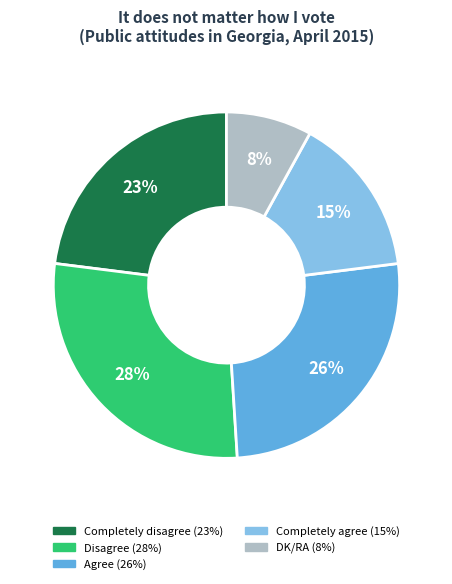

To the nearest percent, what is the difference between the largest and smallest slice percentages?

20%